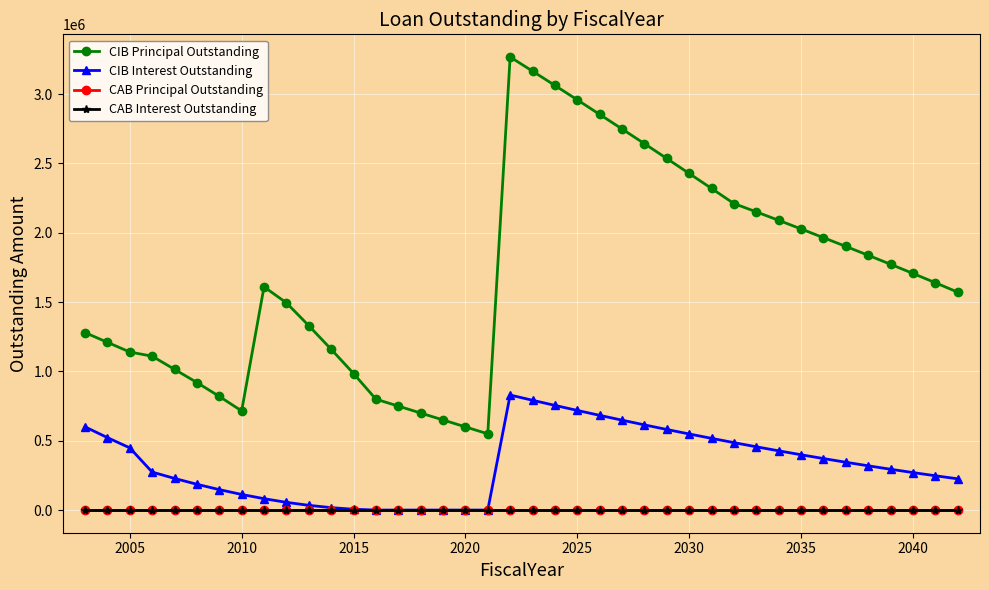

Does the chart have visible grid lines?

Yes